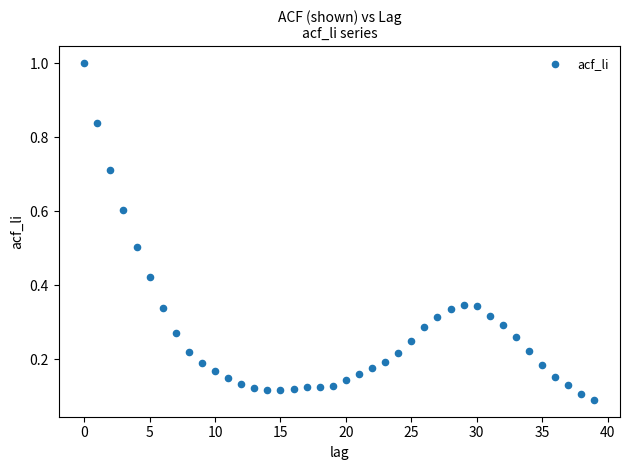

What is the range of Y values (max minus min)?

0.9